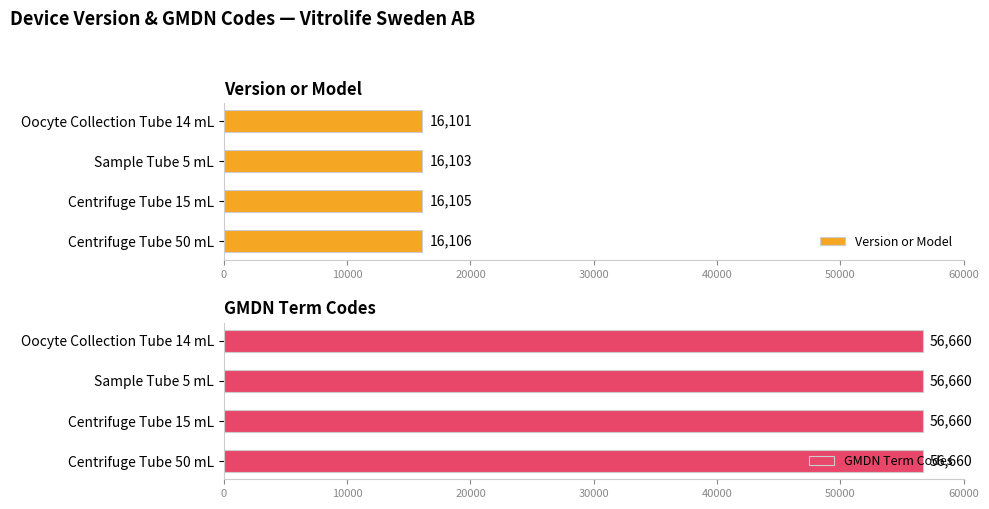

What is the greatest value displayed?

16106.0